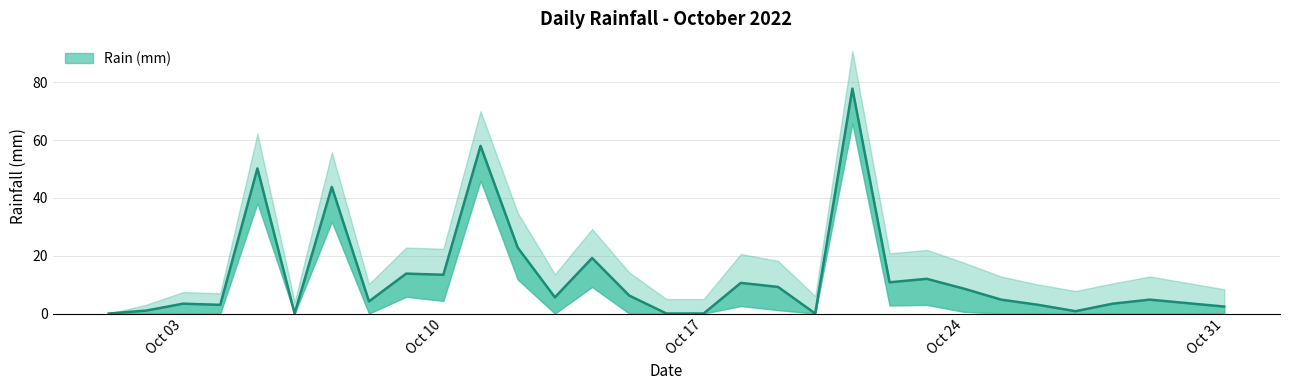

At which label does rain_lower reach its minimum?

2022-10-01